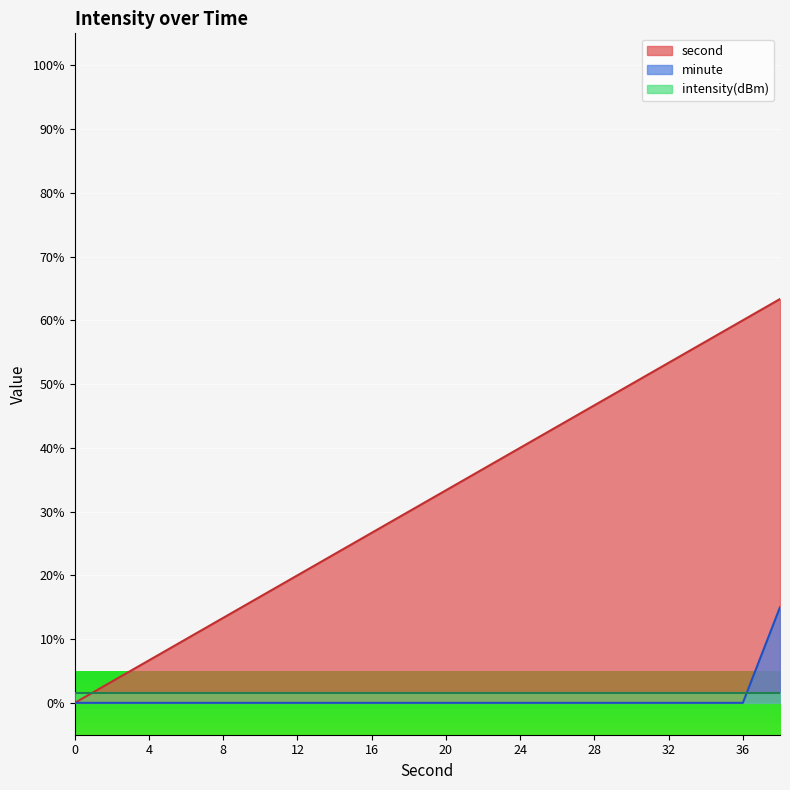

What is the difference between the highest and lowest values at 20?

33.3